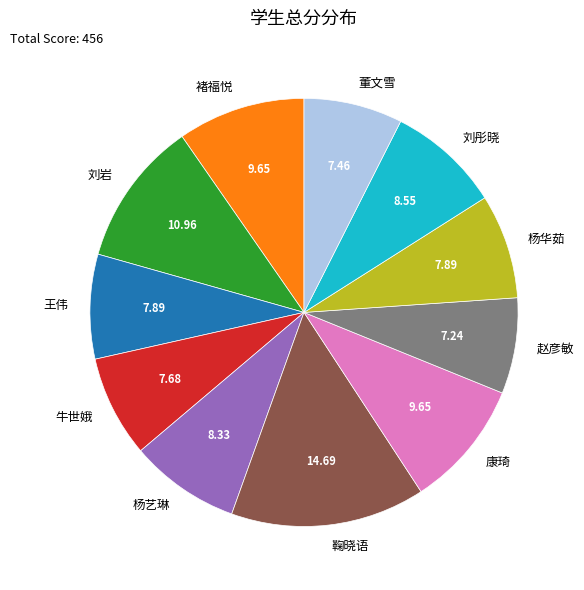

Do 杨艺琳 and 鞠晓语 together represent more than half of the pie?

No